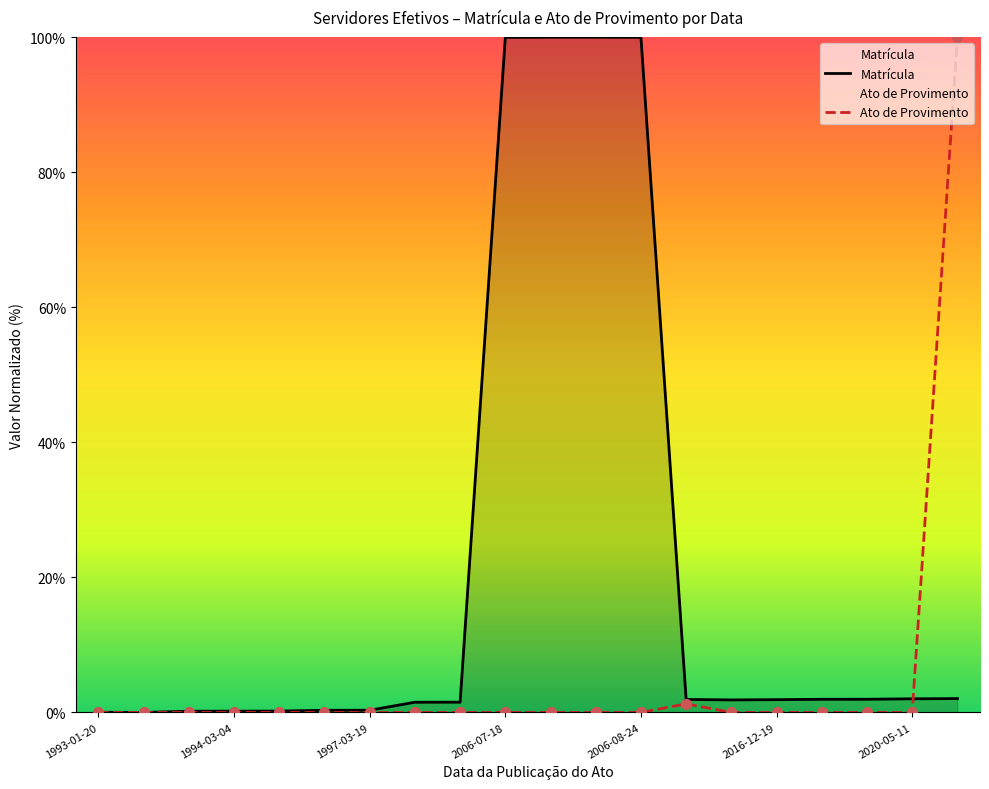

At how many categories does at least one series exceed 64?

5